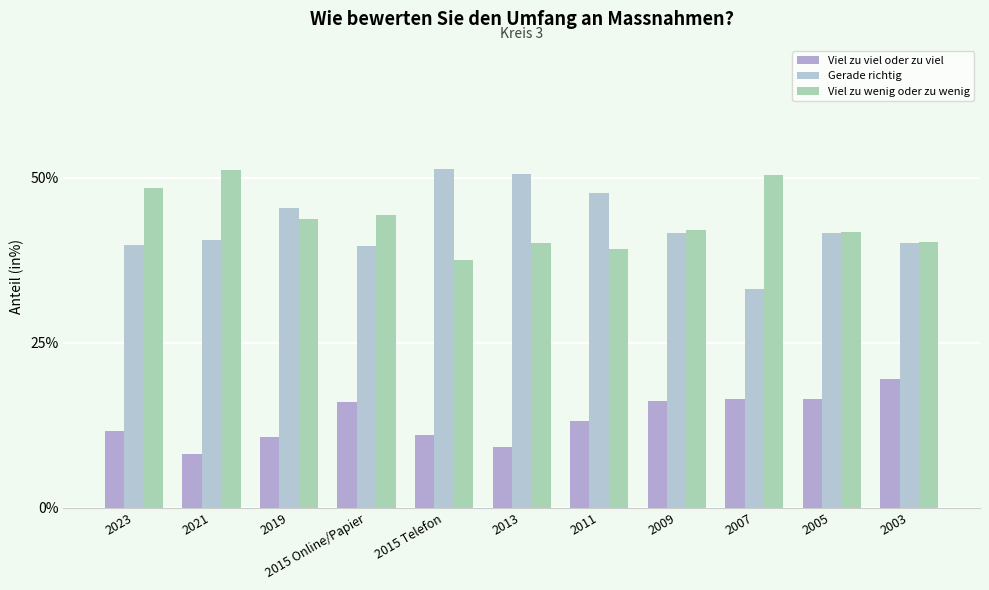

Reading left to right, what are all the values shown in this chart?

Viel zu viel oder zu viel: 11.6	8.2	10.7	16.0	11.1	9.3	13.1	16.2	16.5	16.5	19.5
Gerade richtig: 39.9	40.6	45.5	39.7	51.3	50.6	47.7	41.7	33.1	41.7	40.2
Viel zu wenig oder zu wenig: 48.5	51.2	43.8	44.3	37.6	40.2	39.2	42.1	50.5	41.8	40.3